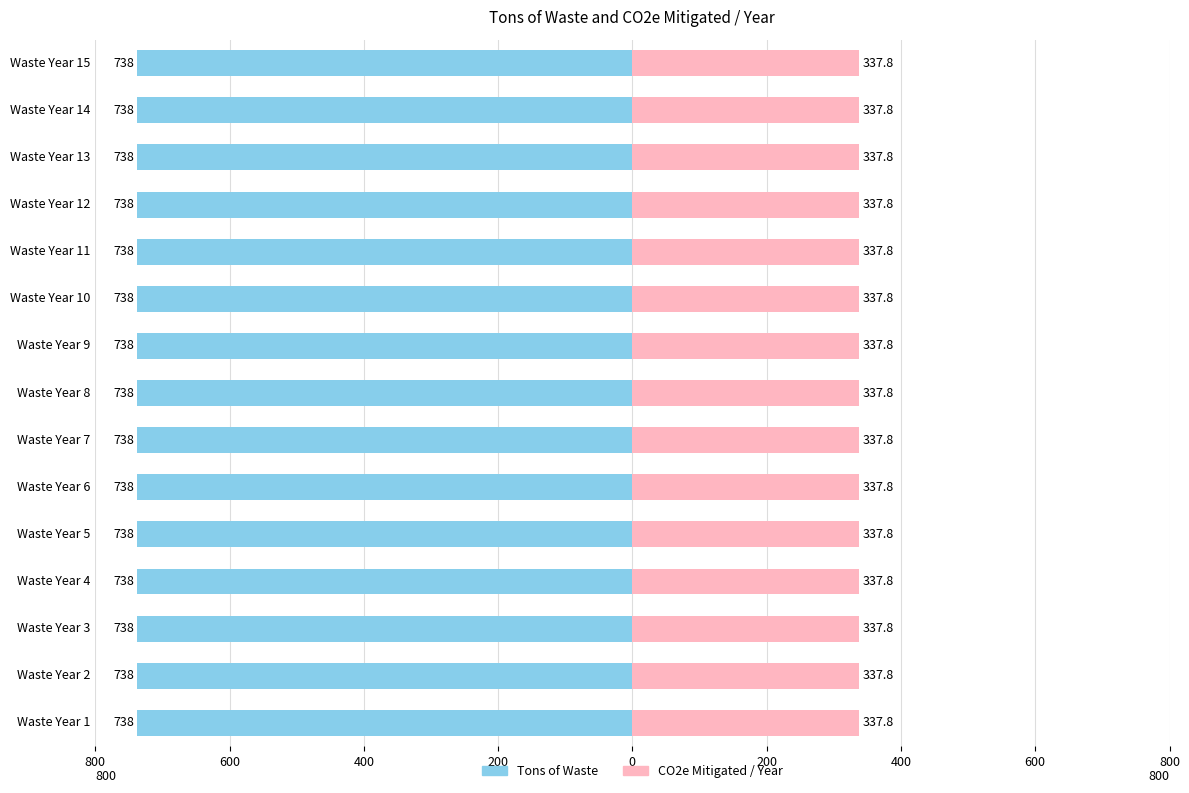

What is the sum of the CO2e Mitigated / Year values at Waste Year 7 and Waste Year 15?

675.5